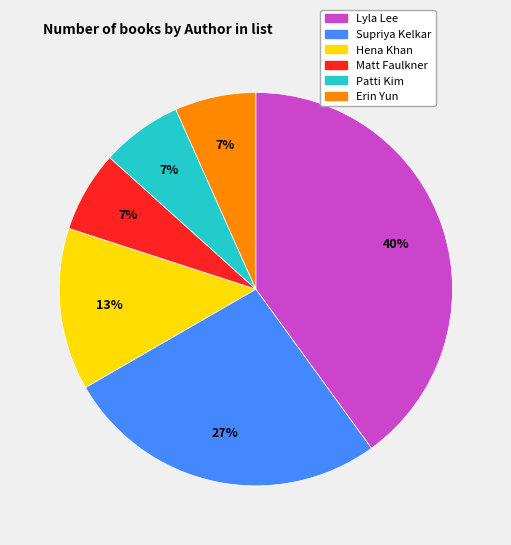

Do Lyla Lee and Matt Faulkner together represent more than half of the pie?

No